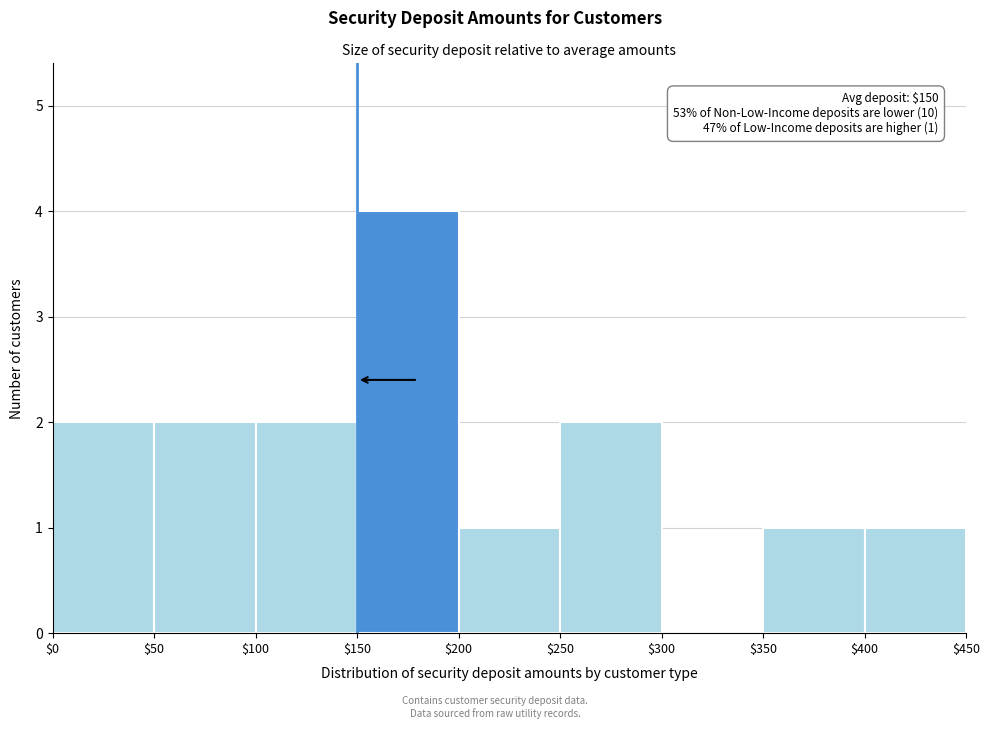

Over which range of the x-axis is the bar tallest?

$150 to $200